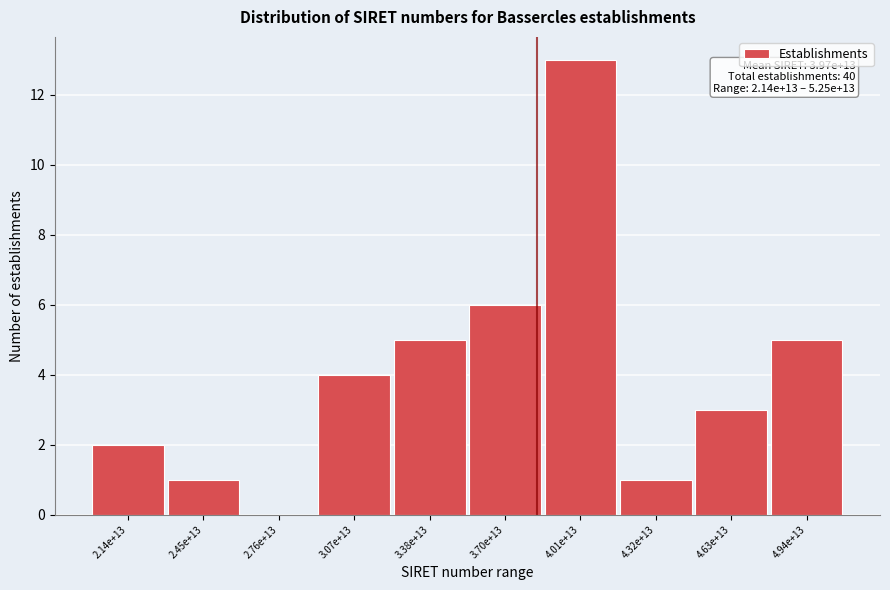

Reading left to right, transcribe all the data shown in this chart.

2.14e+13=2	2.45e+13=1	2.76e+13=0	3.07e+13=4	3.38e+13=5	3.70e+13=6	4.01e+13=13	4.32e+13=1	4.63e+13=3	4.94e+13=5